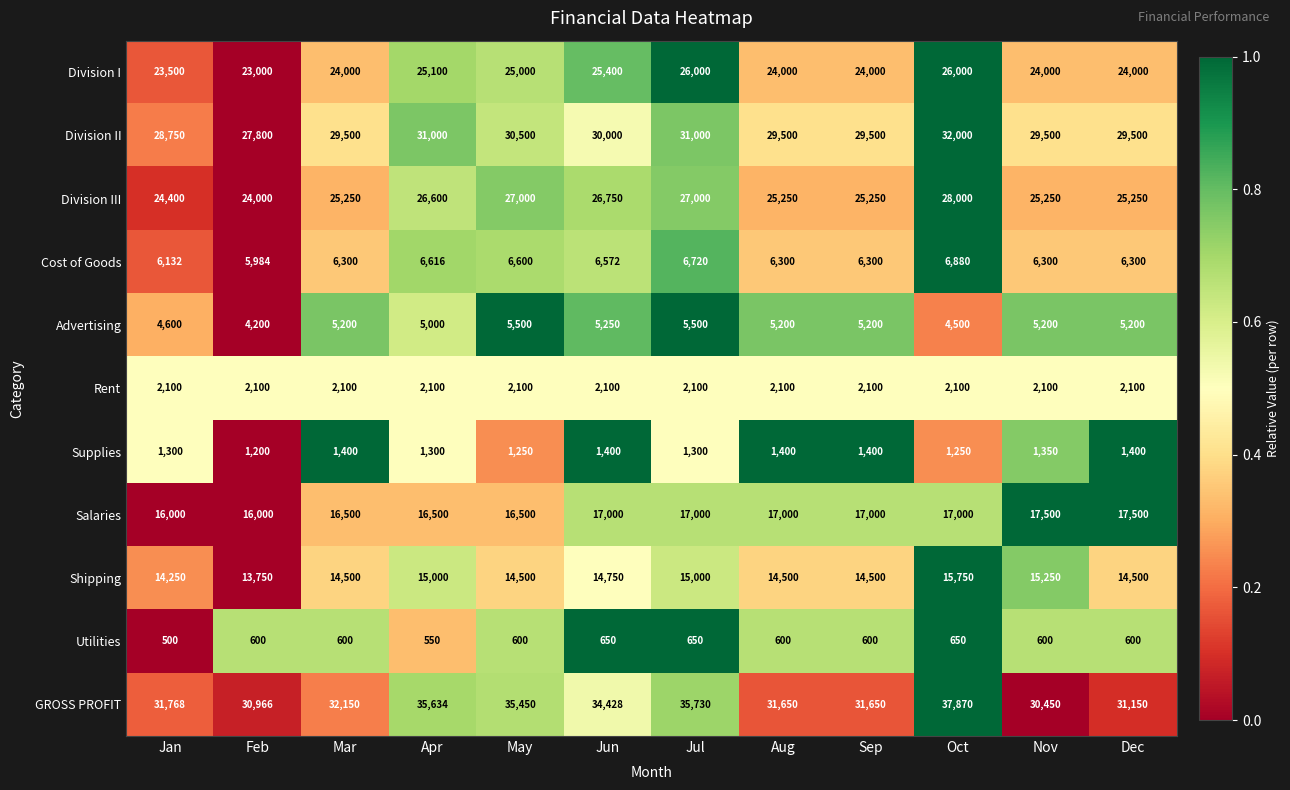

Count the number of categories in the chart.

12